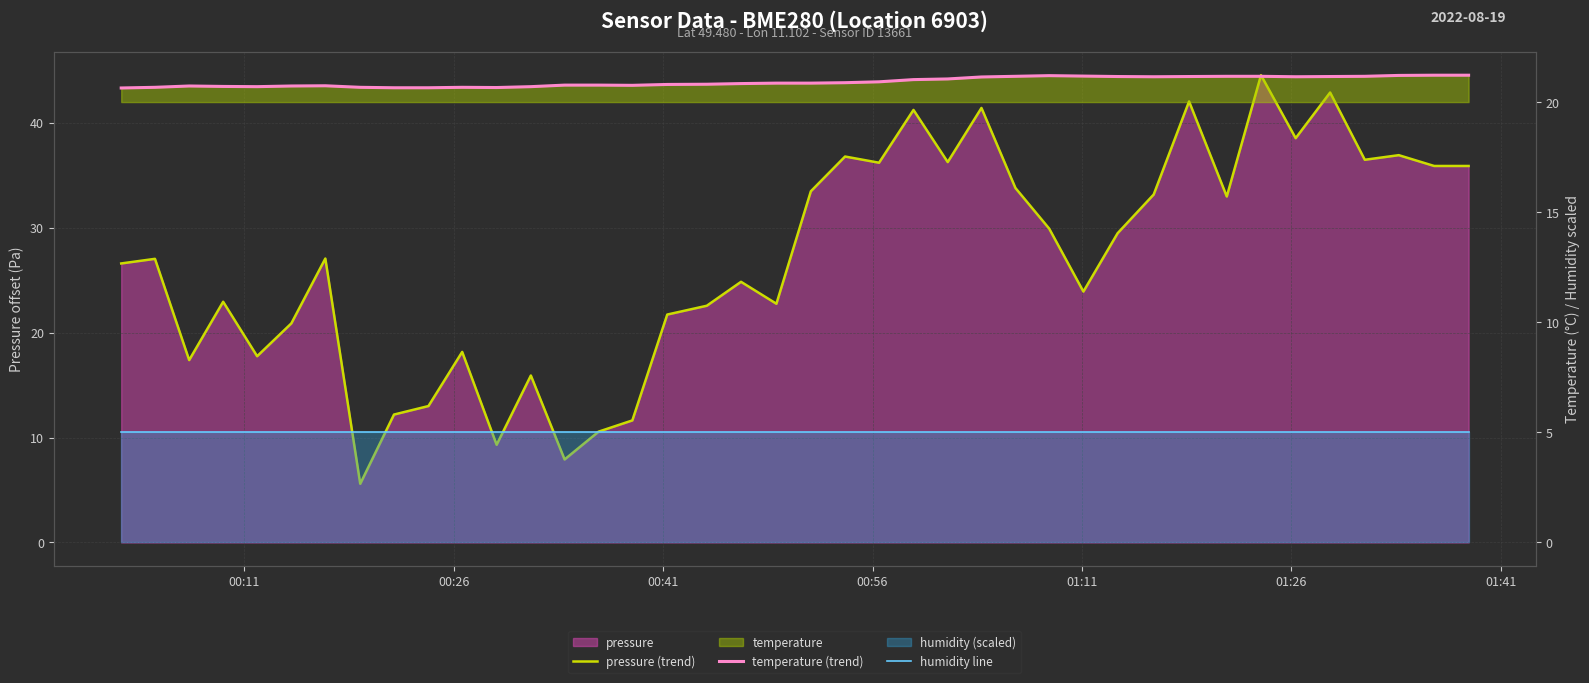

In pressure (trend), how many points are higher than both neighbors (excluding endpoints)?

13